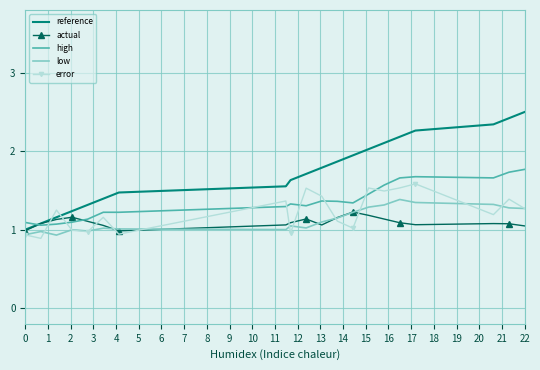

List the series in order of their peak value, highest first.

reference, high, error, low, actual